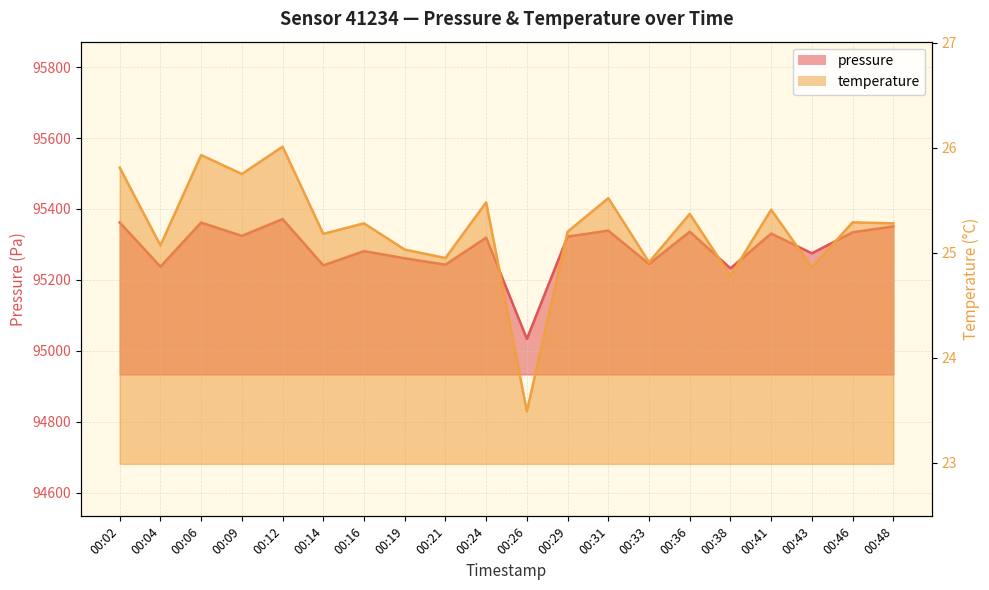

At which label does pressure first exceed 95322?

00:02